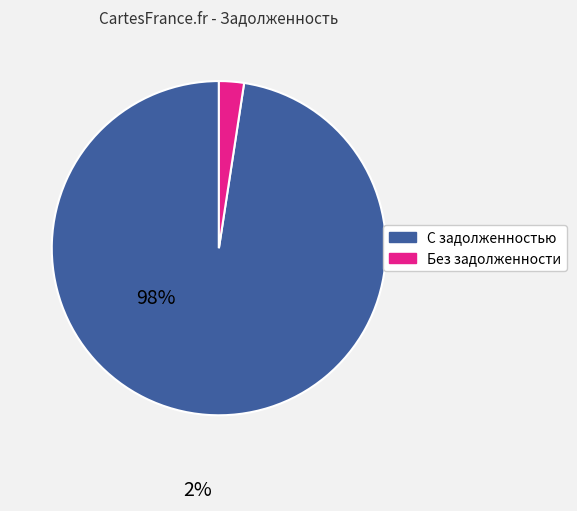

Is there any slice that represents more than half of the pie?

Yes